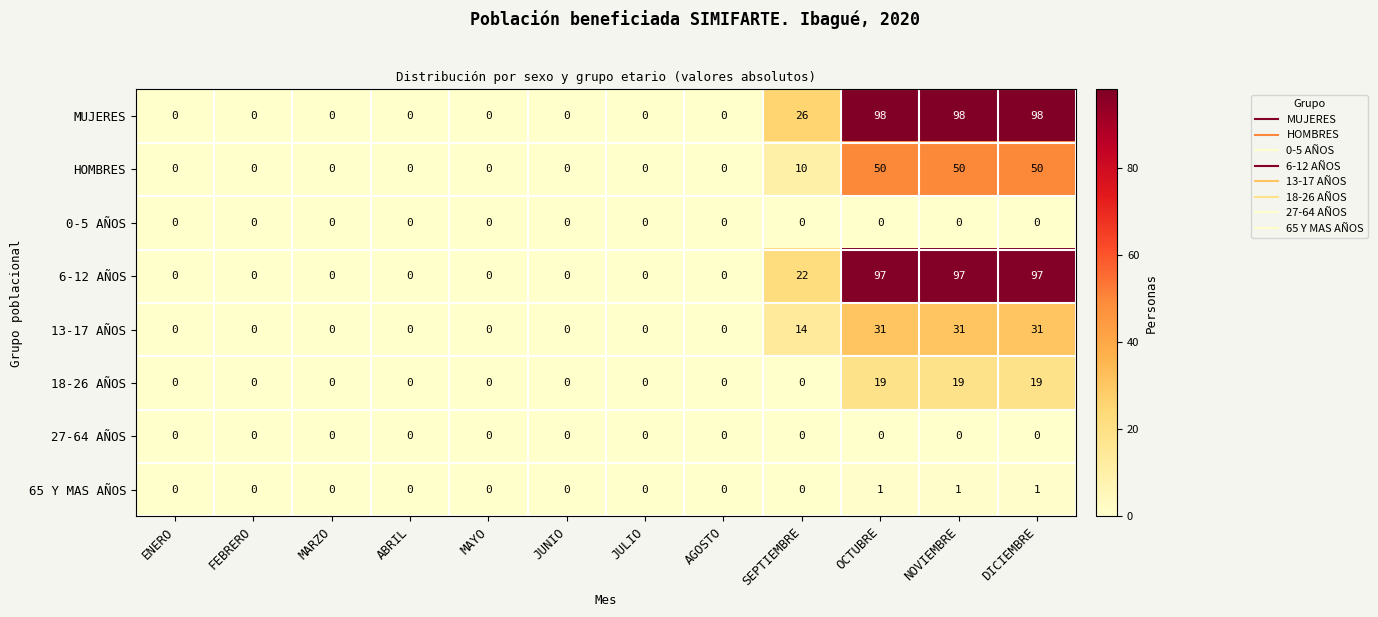

What is the sum of all 13-17 AÑOS values?

107